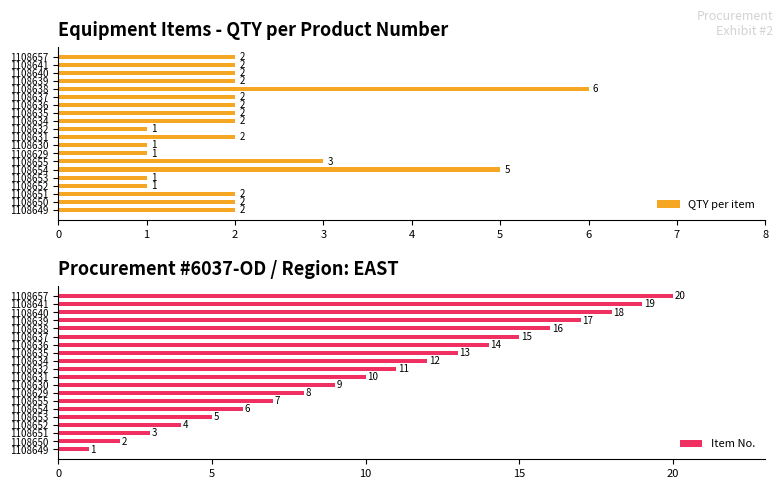

What is the difference between the maximum and minimum values in the QTY per item series?

5